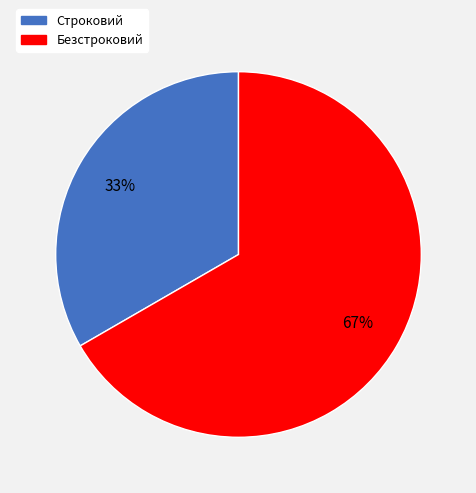

What percentage is the Строковий slice, to the nearest percent?

33%